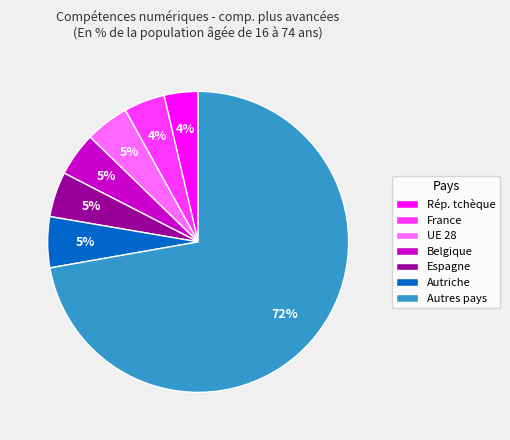

Which has a higher value, Autres pays or Autriche?

Autres pays